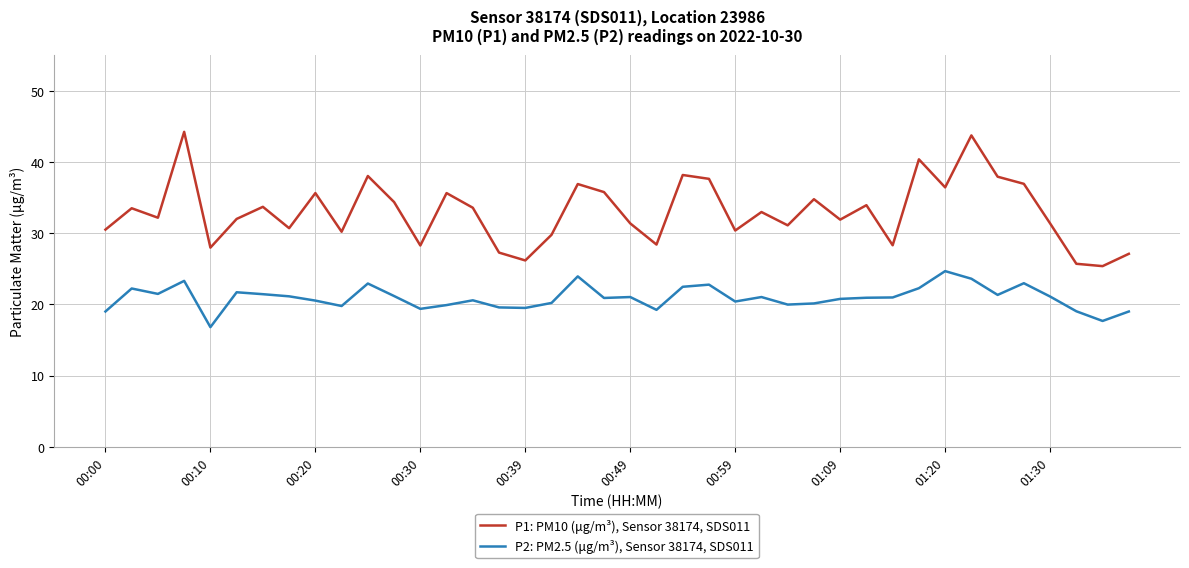

Which series has the widest spread of values?

P1: PM10 (μg/m³), Sensor 38174, SDS011